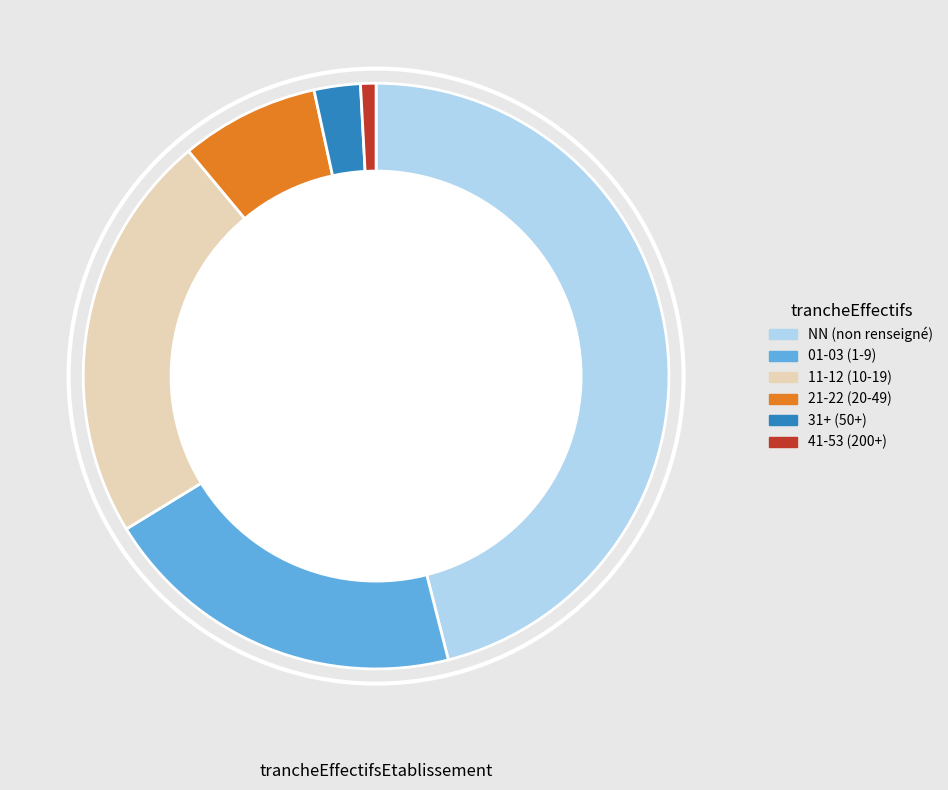

Is there any slice that represents more than half of the pie?

No